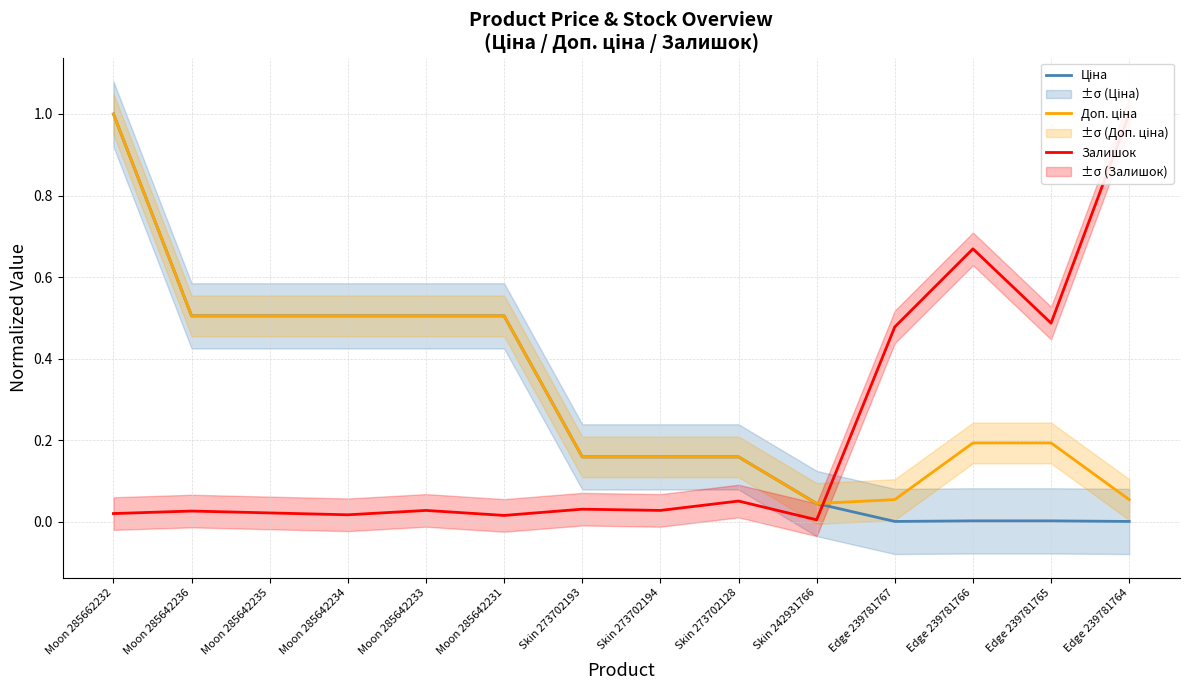

List the series in order of their overall mean, highest first.

Доп. ціна, Ціна, Залишок